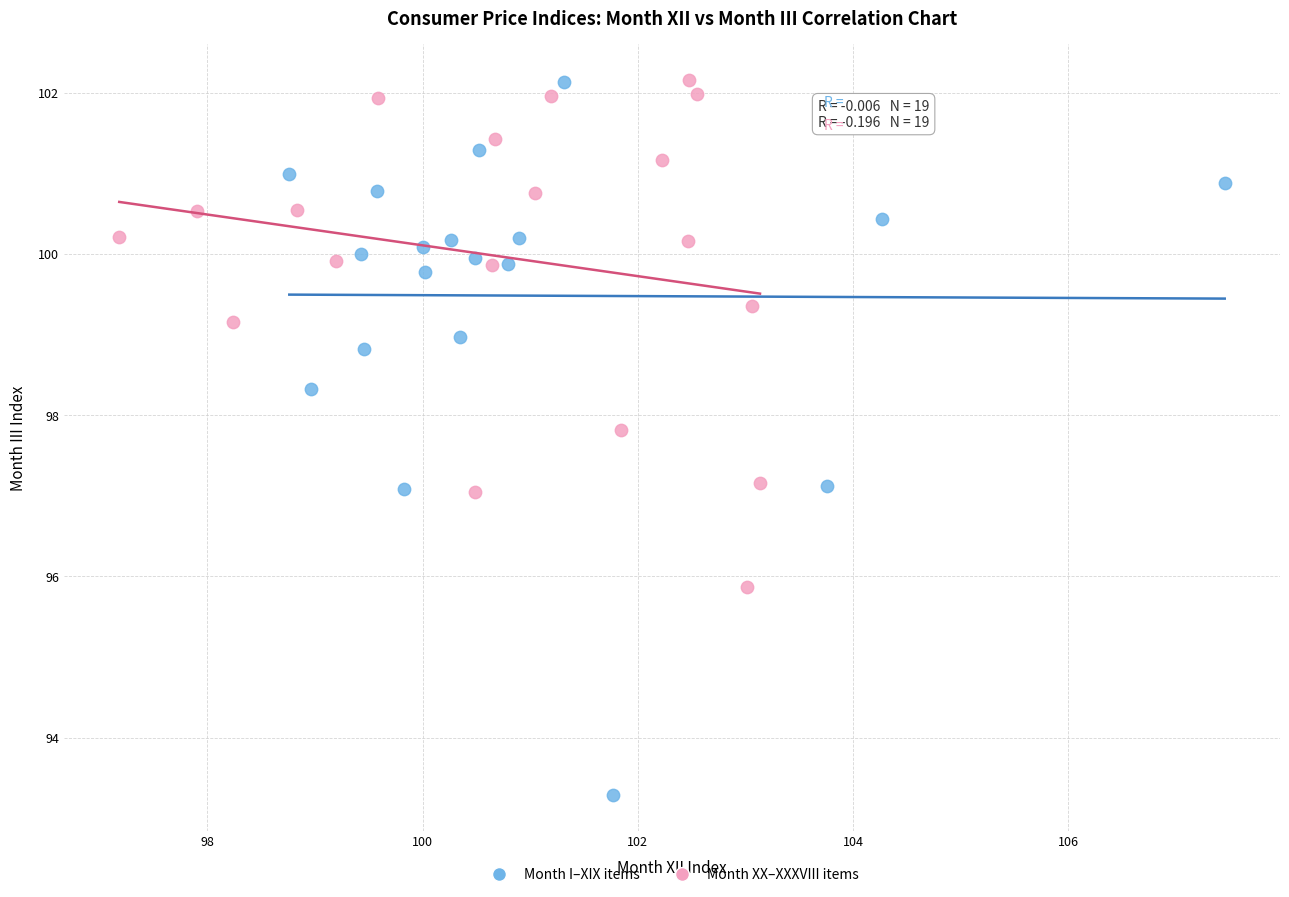

Which series reaches the minimum Y coordinate?

Month I–XIX items